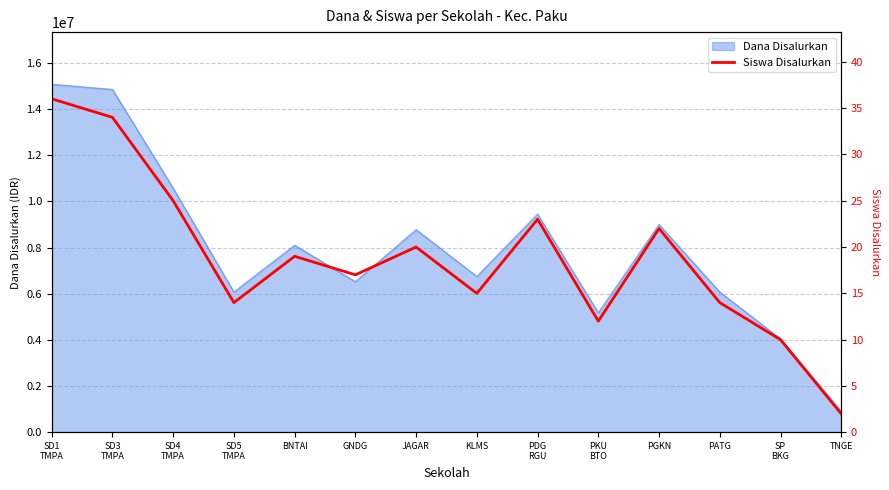

Reading left to right, transcribe all the data shown in this chart.

SD1
TMPA=36	SD3
TMPA=34	SD4
TMPA=25	SD5
TMPA=14	BNTAI=19	GNDG=17	JAGAR=20	KLMS=15	PDG
RGU=23	PKU
BTO=12	PGKN=22	PATG=14	SP
BKG=10	TNGE=2